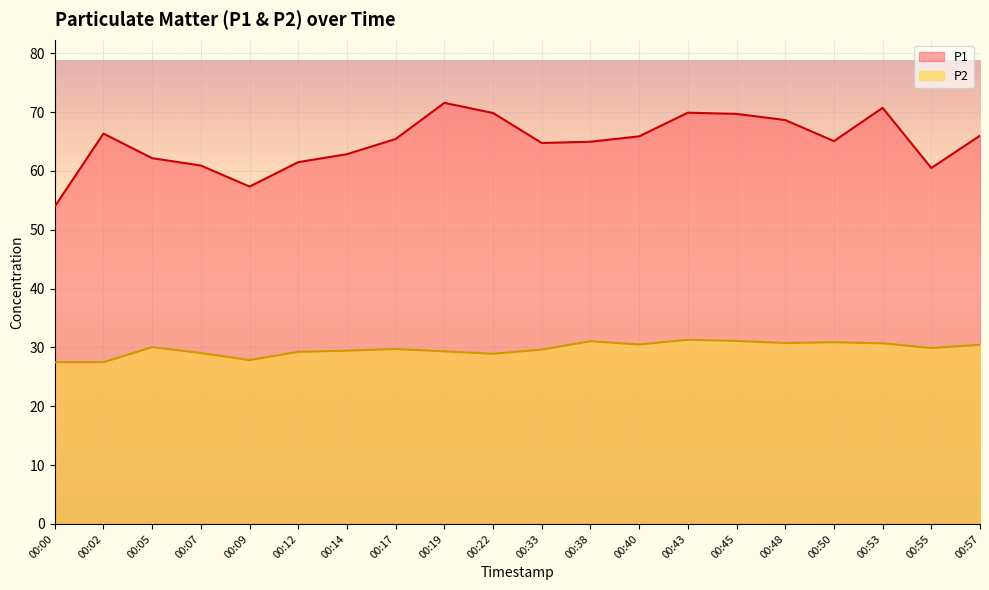

How many interior local peaks does the P2 series have?

5